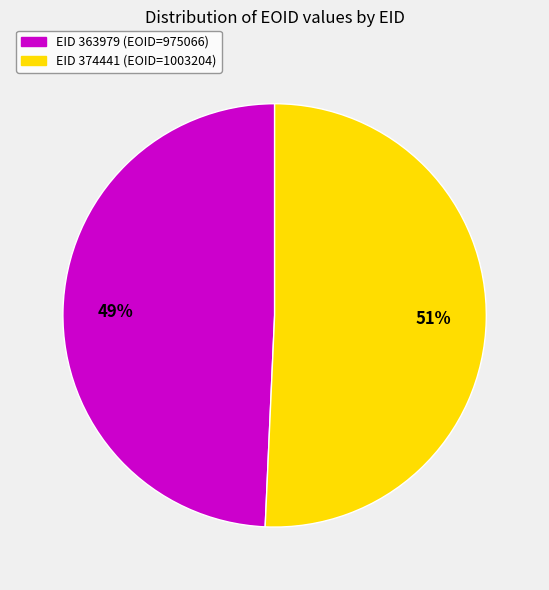

To the nearest percent, what is the average slice percentage?

50%